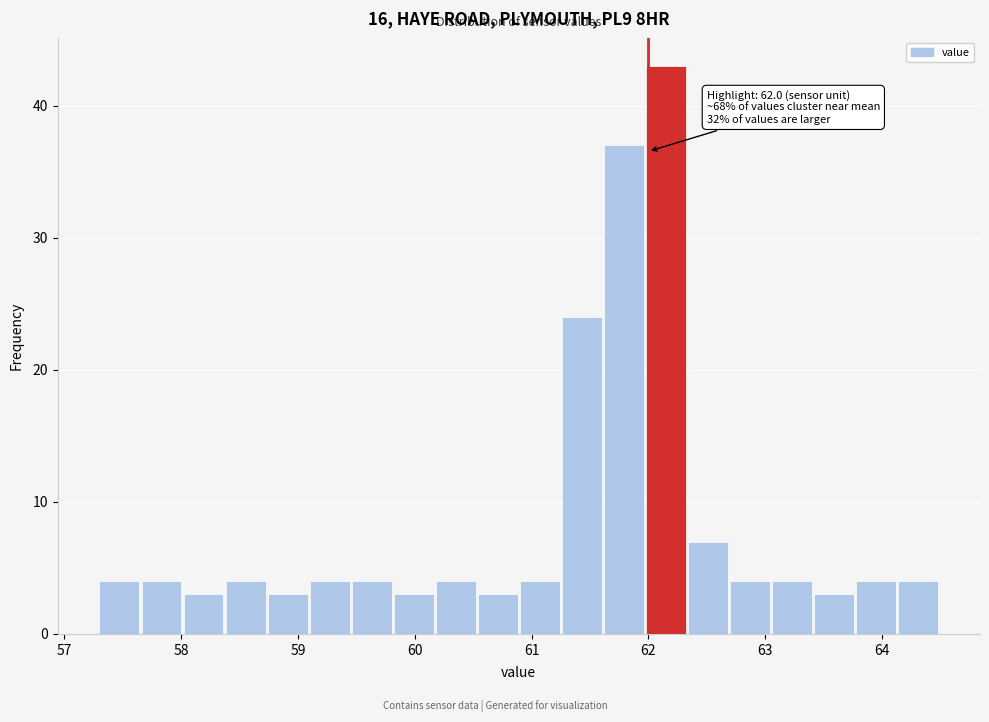

Read against the x-axis, roughly where is the centre of the tallest bar?

62.2